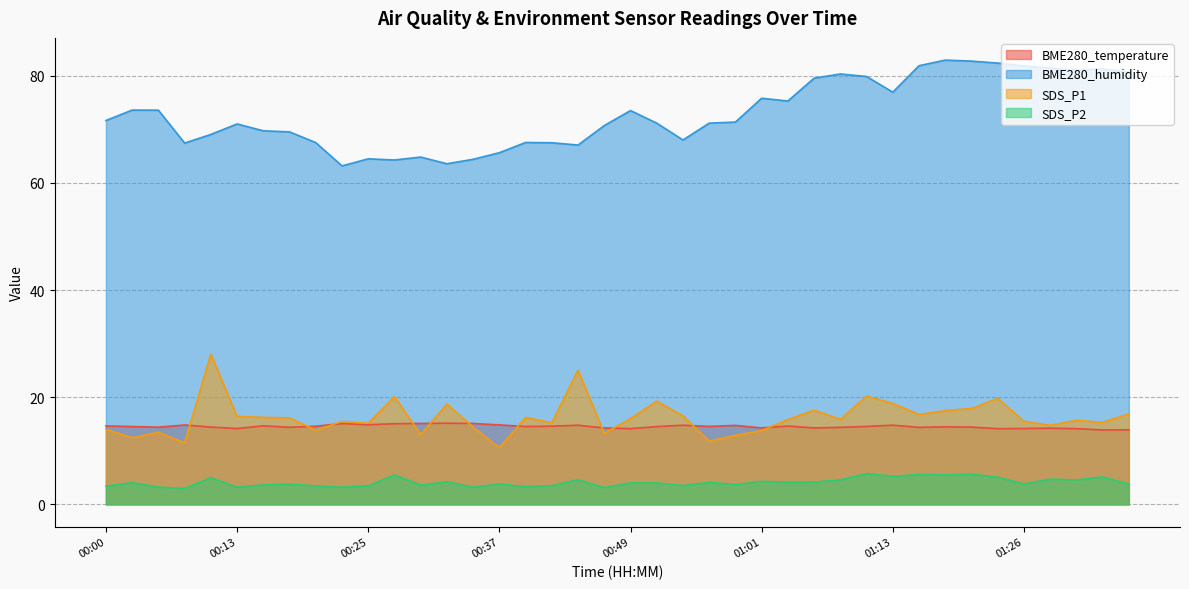

What is the spread (max minus min) of values at 00:27?

58.8